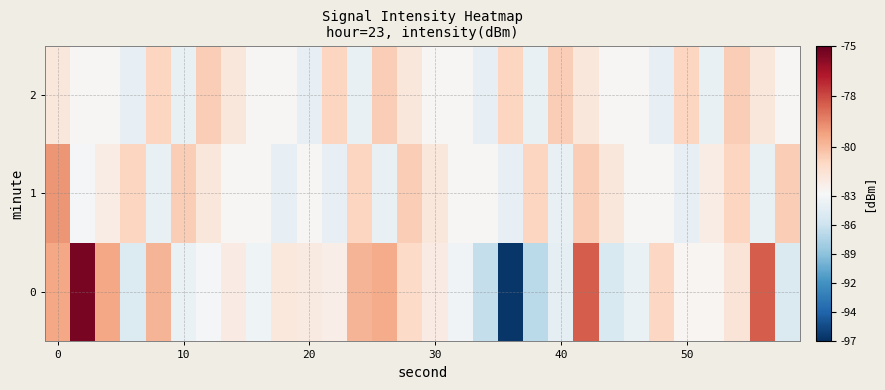

Rank the series by their average value, from highest to lowest.

1, 2, 0